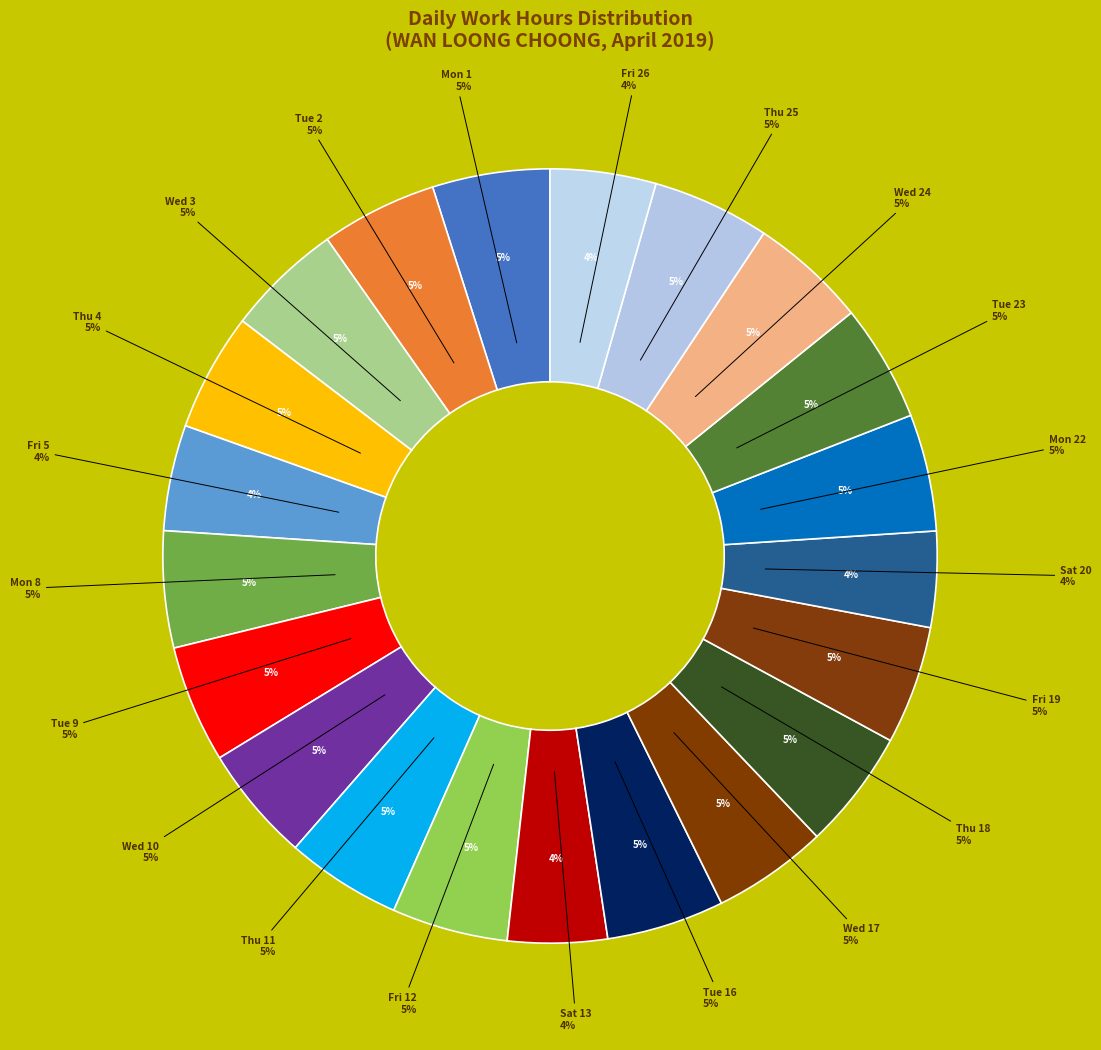

The Sat 20 slice represents 4% of the pie. True or false?

True